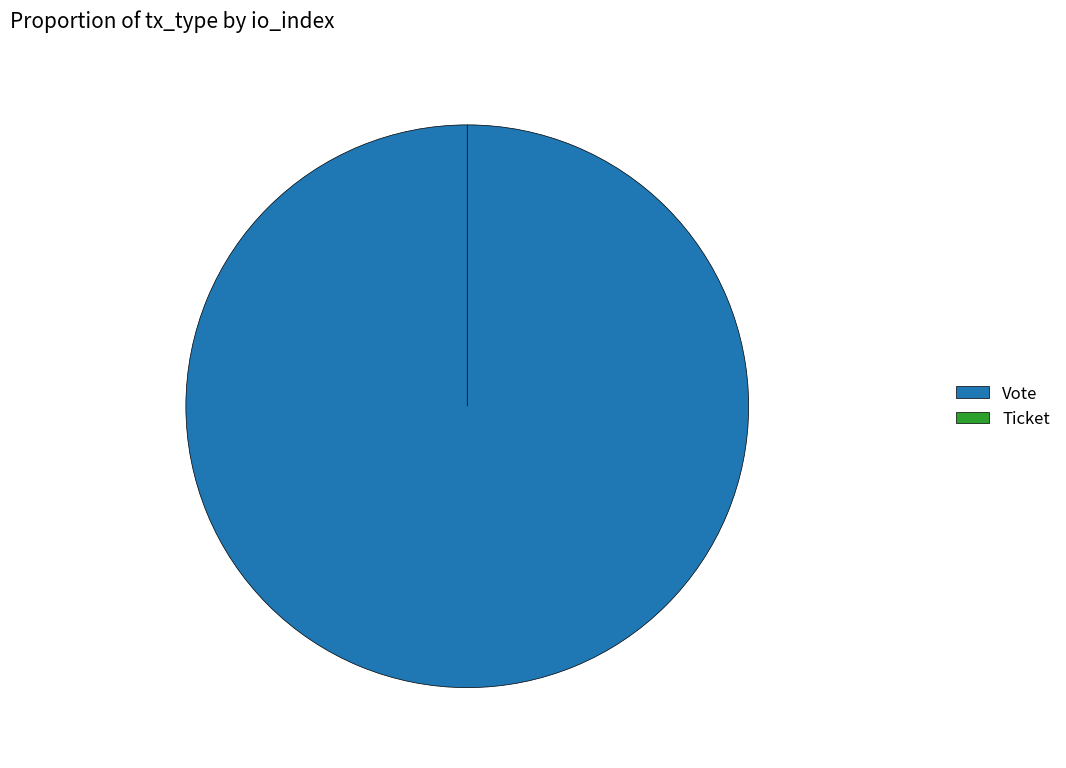

Which category has the biggest portion of the pie?

Vote